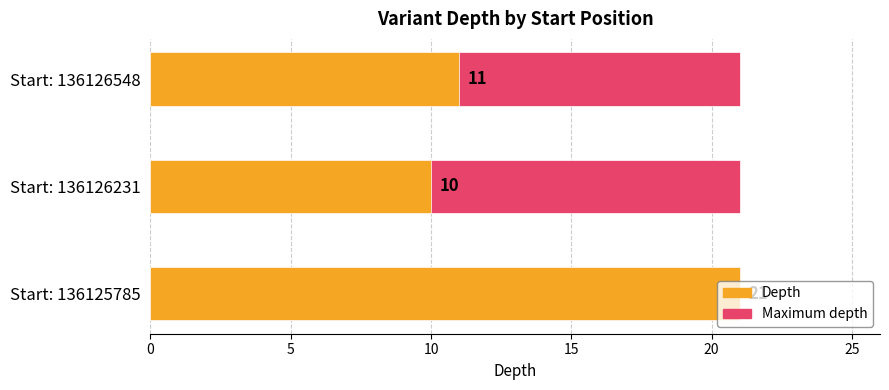

Rank the categories by value from highest to lowest.

136125785, 136126548, 136126231